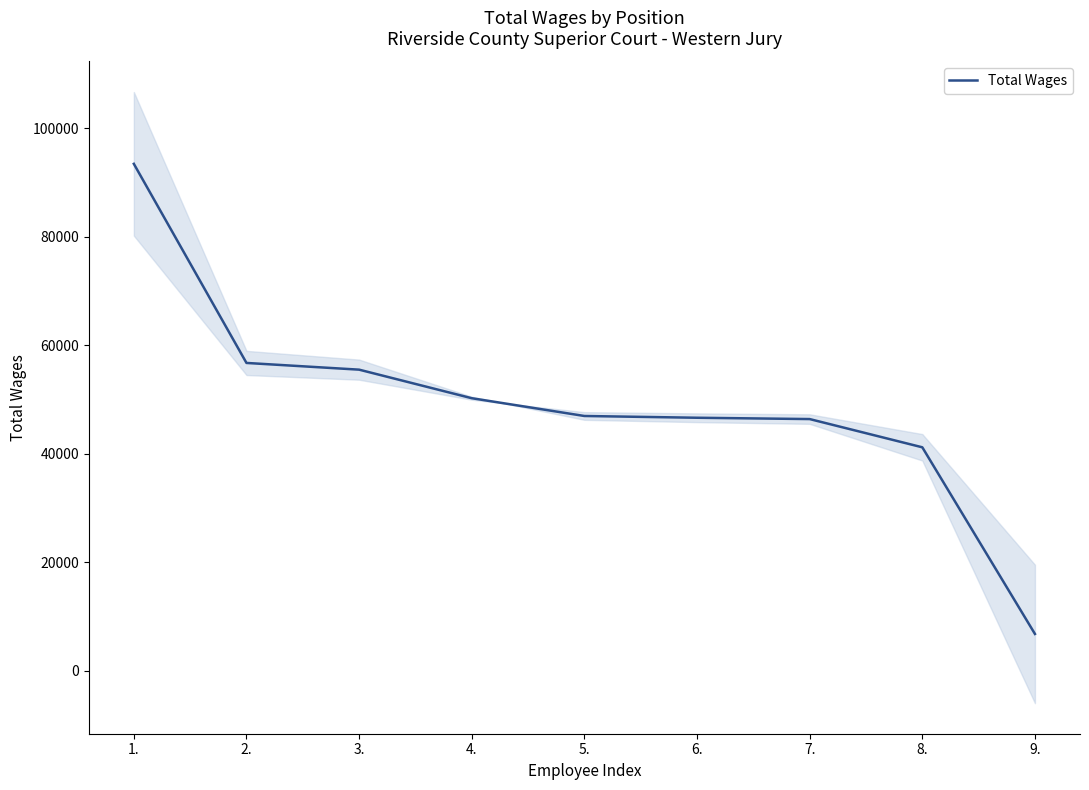

The chart shows a value of 13905 at 6.. True or false?

False